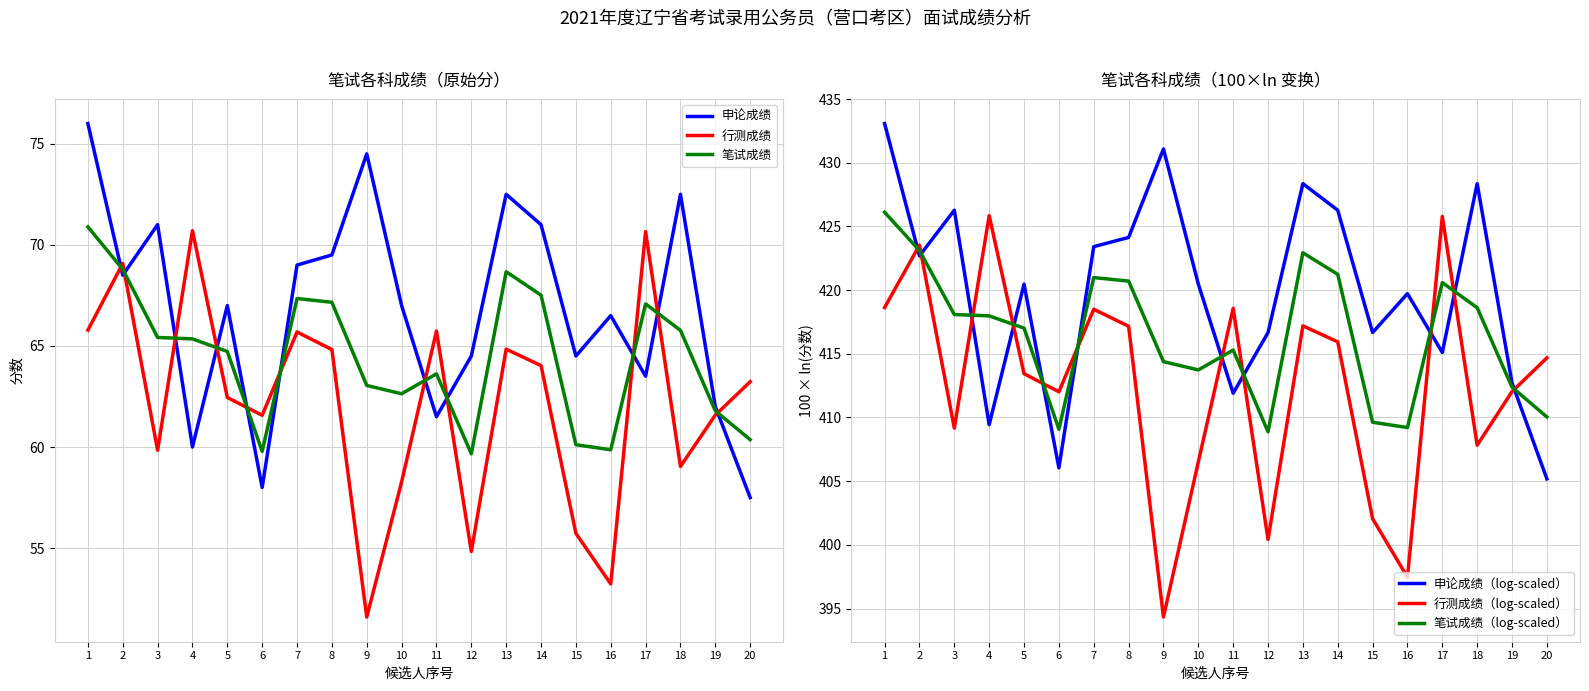

True or false: 笔试成绩（log-scaled） and 行测成绩 intersect in this chart.

False